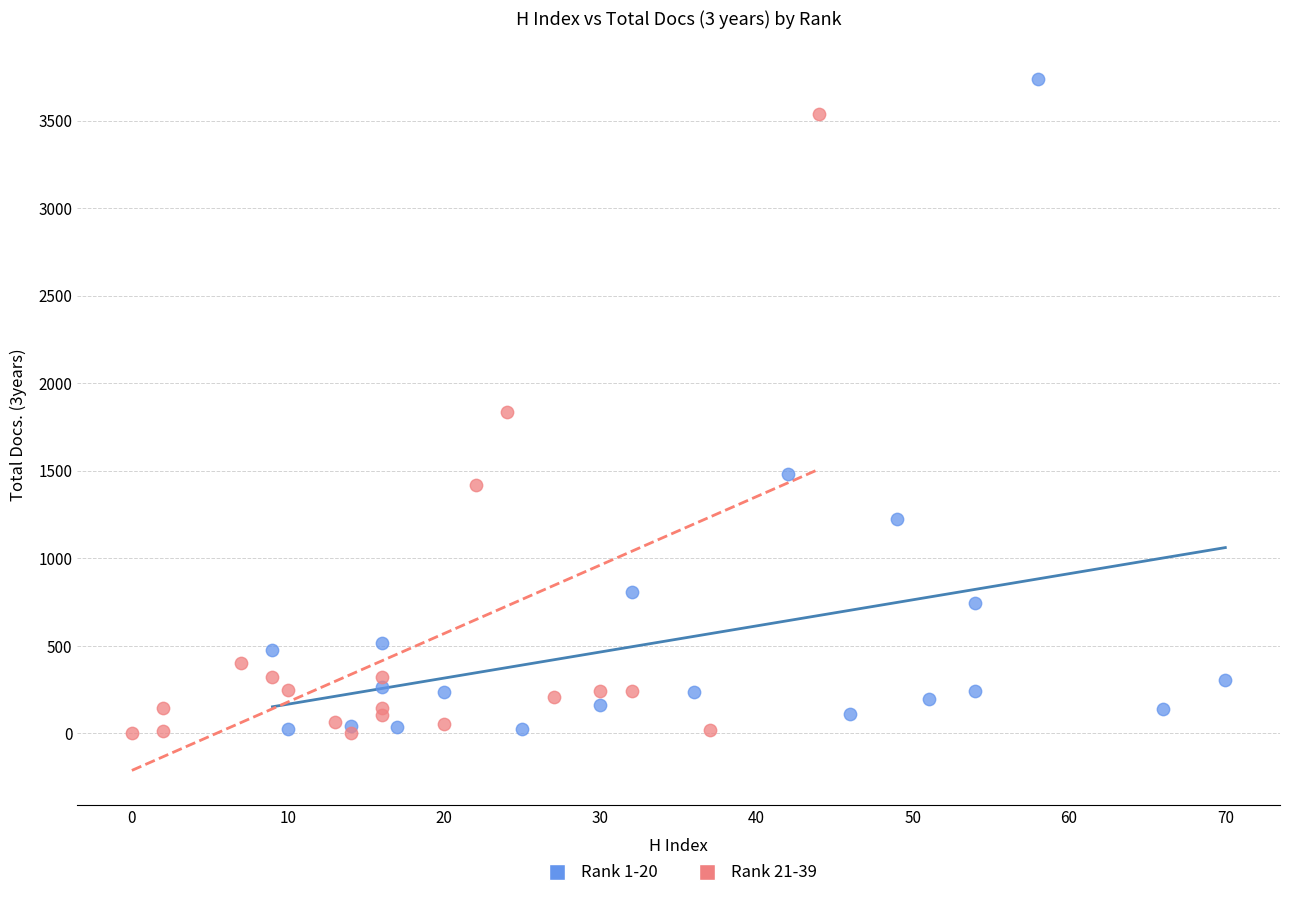

Which series reaches the maximum Y coordinate?

Rank 1-20